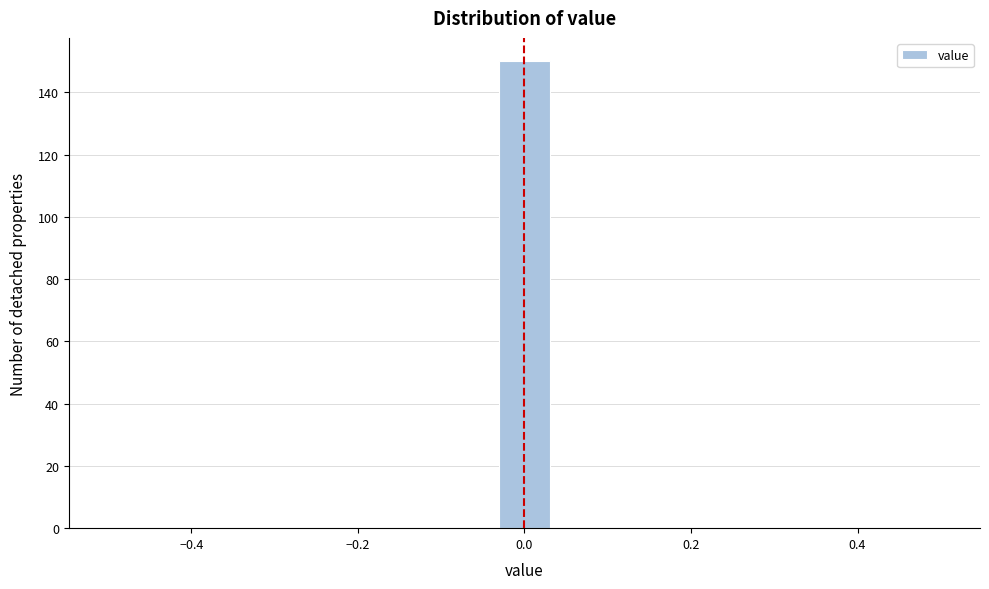

Around what value on the x-axis is the tallest bar? Give the approximate position of its centre, as read against the axis.

0.00